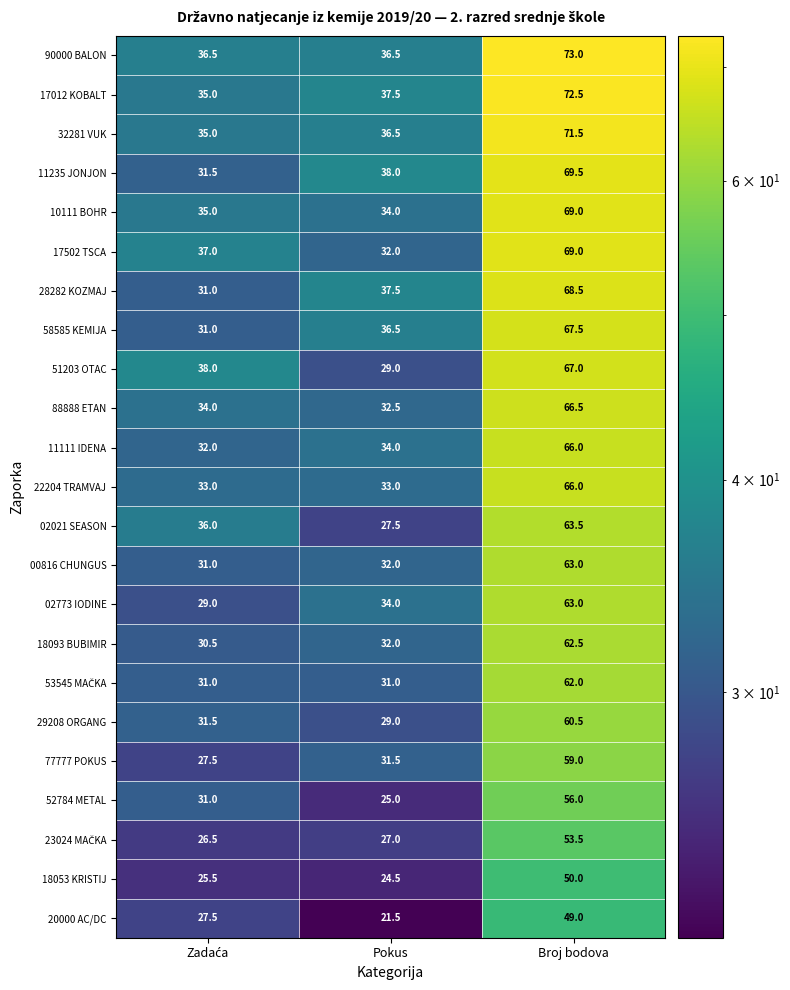

The value of 00816 CHUNGUS at Pokus is 32.0. True or false?

True